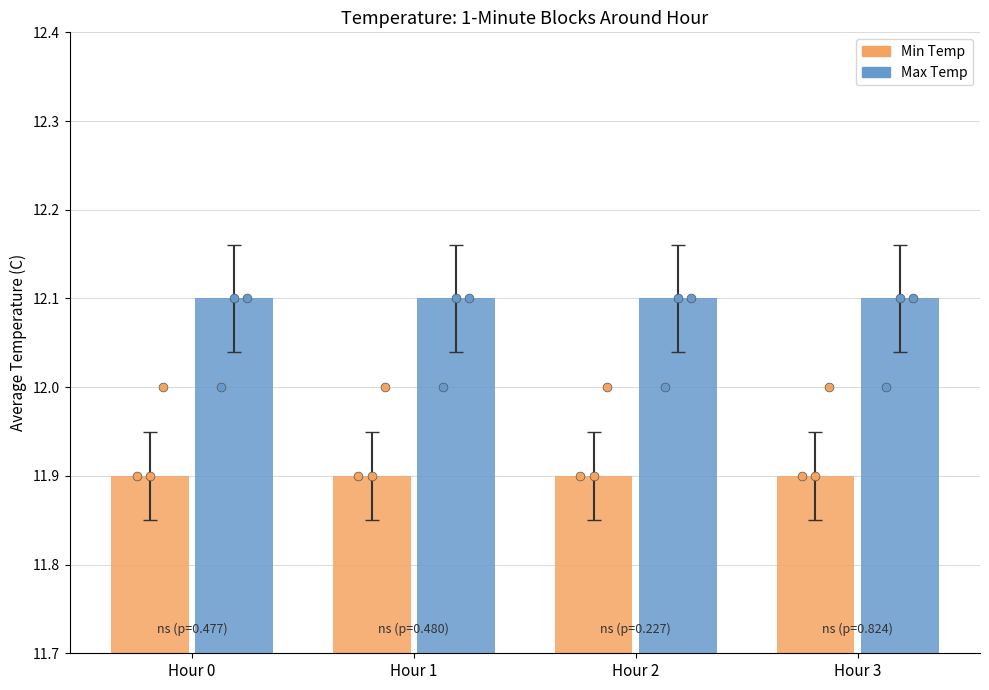

At how many categories does at least one series exceed 12?

4